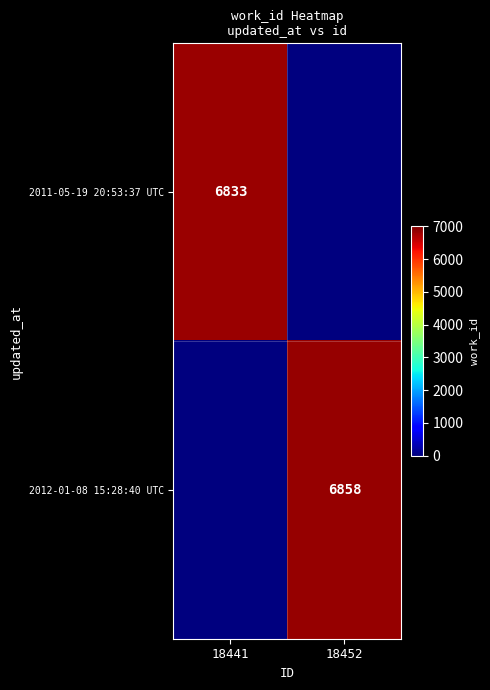

The value of 2011-05-19 20:53:37 UTC at 18441 is 6833. True or false?

True